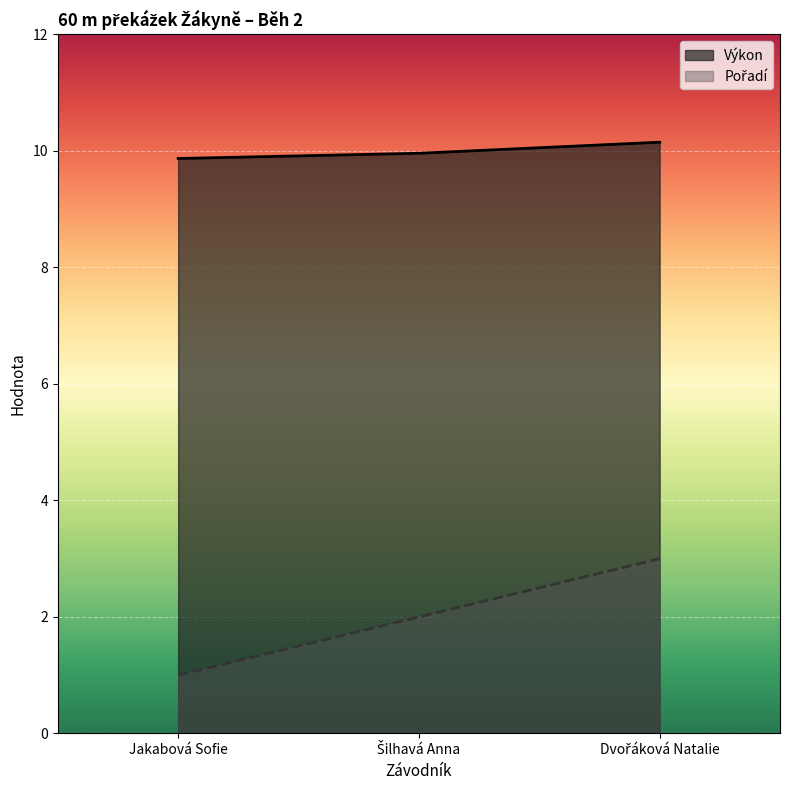

What is the difference between the maximum and minimum values in the Výkon series?

0.3